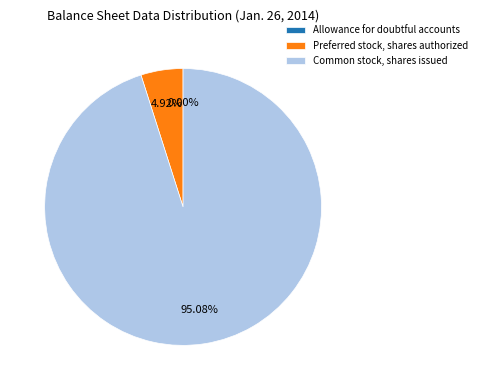

Is it true that Preferred stock, shares authorized is 5% of the pie?

True